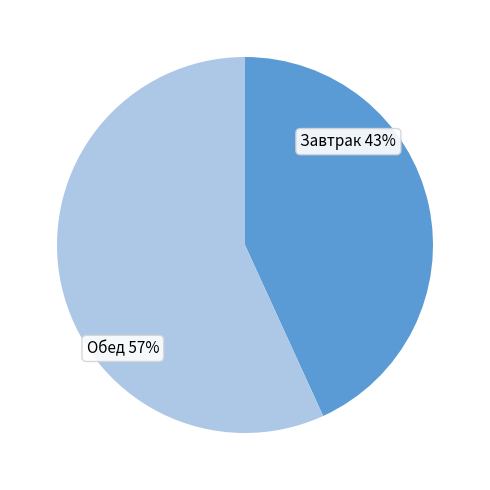

Which category has the smallest portion of the pie?

Завтрак